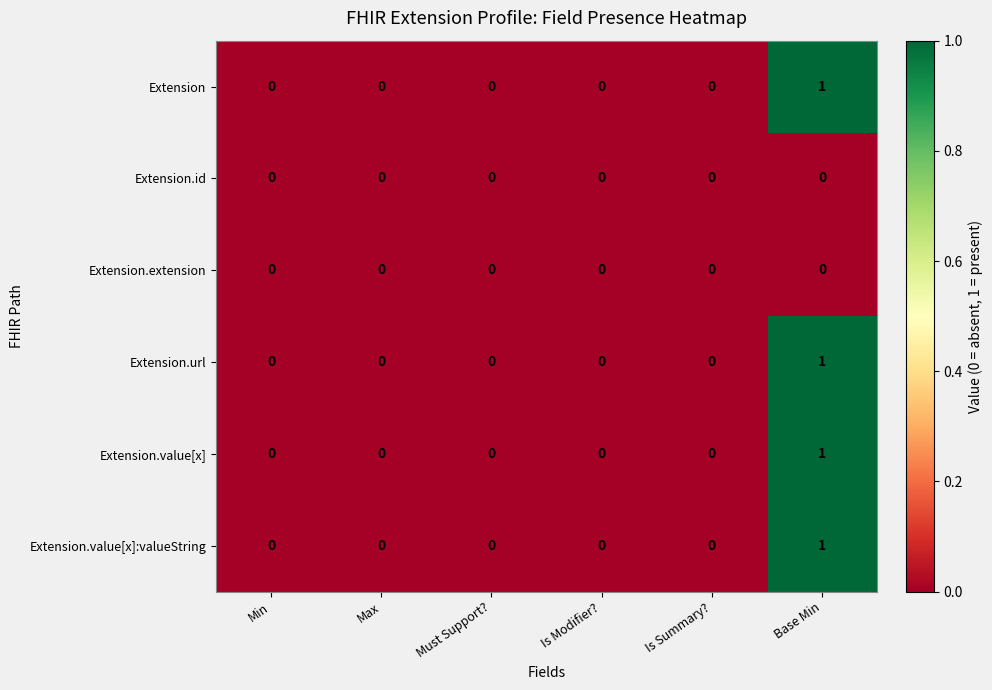

Is it true that Extension.value[x]:valueString equals -1 at Min?

False